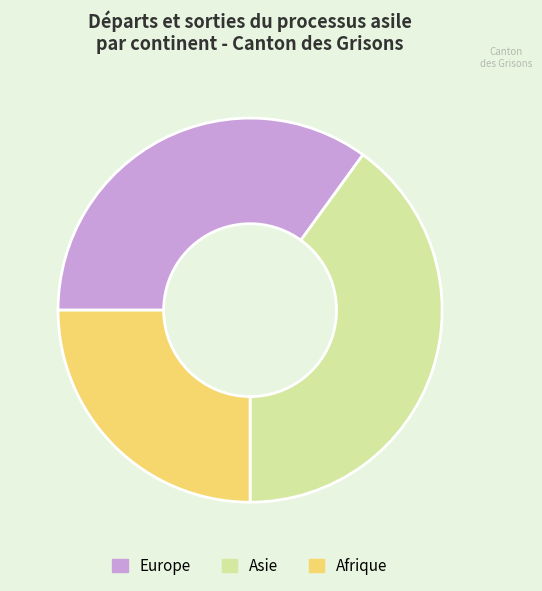

What is the ratio of the value at Afrique to the value at Asie?

0.6